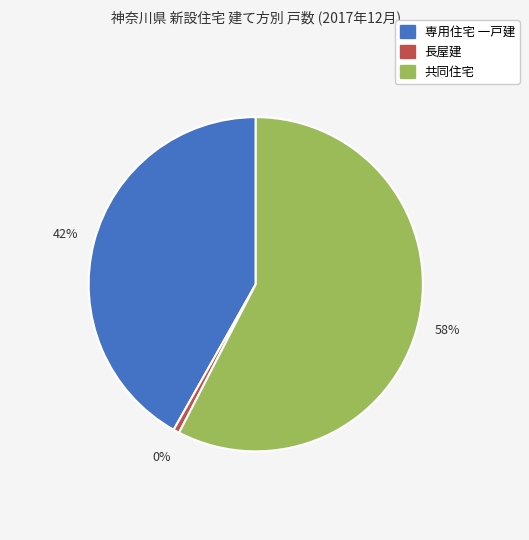

Which category has the smallest portion of the pie?

長屋建